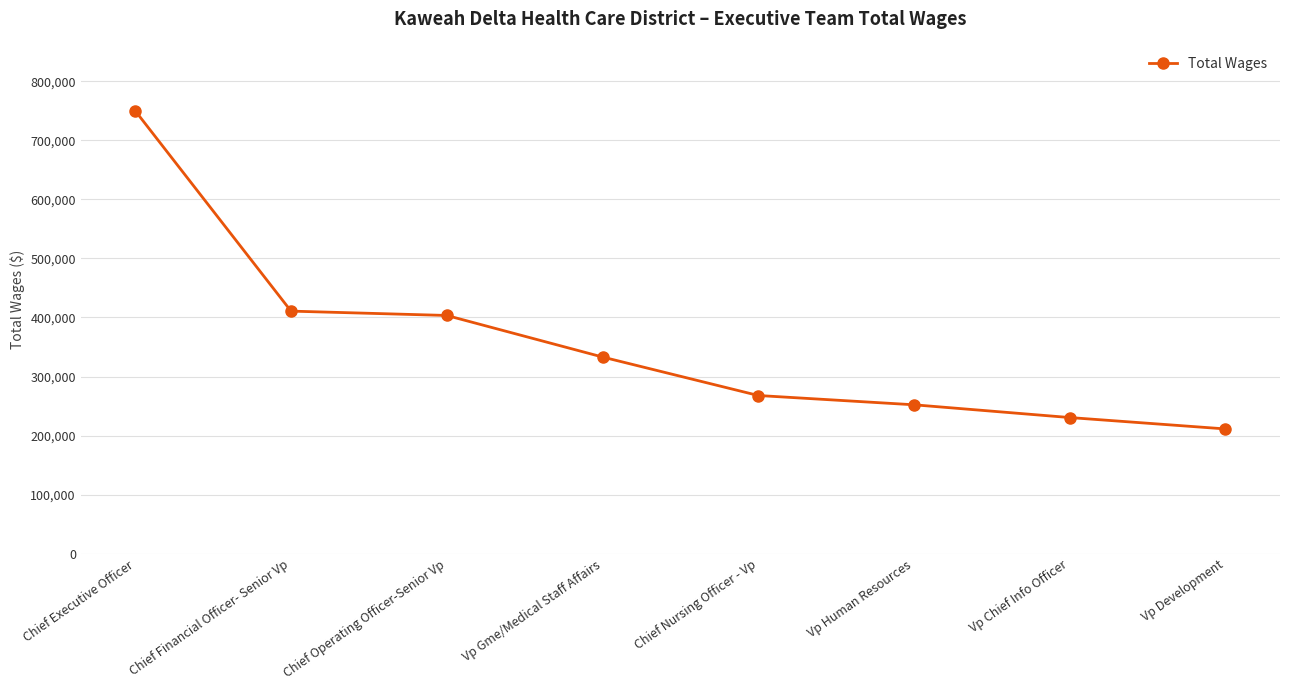

True or false: the data shows 558264 at Vp Gme/Medical Staff Affairs.

False